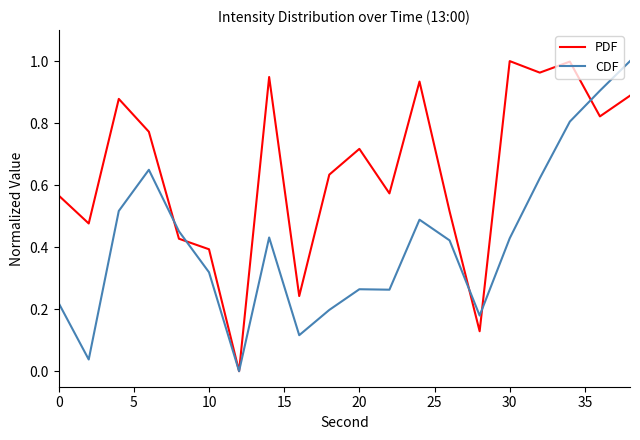

List the series in order of their overall mean, lowest first.

CDF, PDF